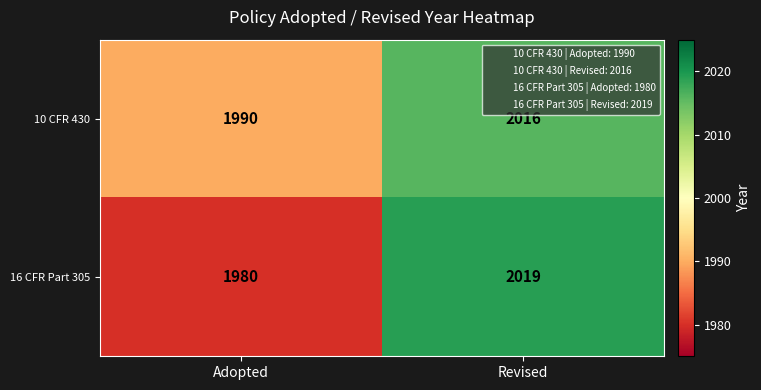

Between Adopted and Revised, which series saw the biggest shift?

16 CFR Part 305